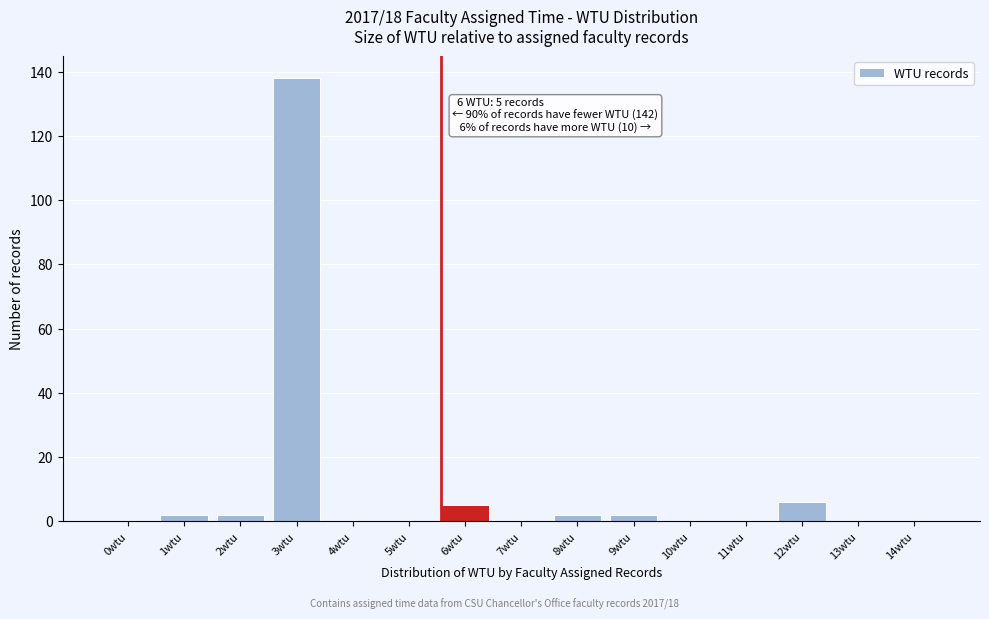

Reading left to right, transcribe all the data shown in this chart.

0wtu=0	1wtu=2	2wtu=2	3wtu=138	4wtu=0	5wtu=0	6wtu=5	7wtu=0	8wtu=2	9wtu=2	10wtu=0	11wtu=0	12wtu=6	13wtu=0	14wtu=0